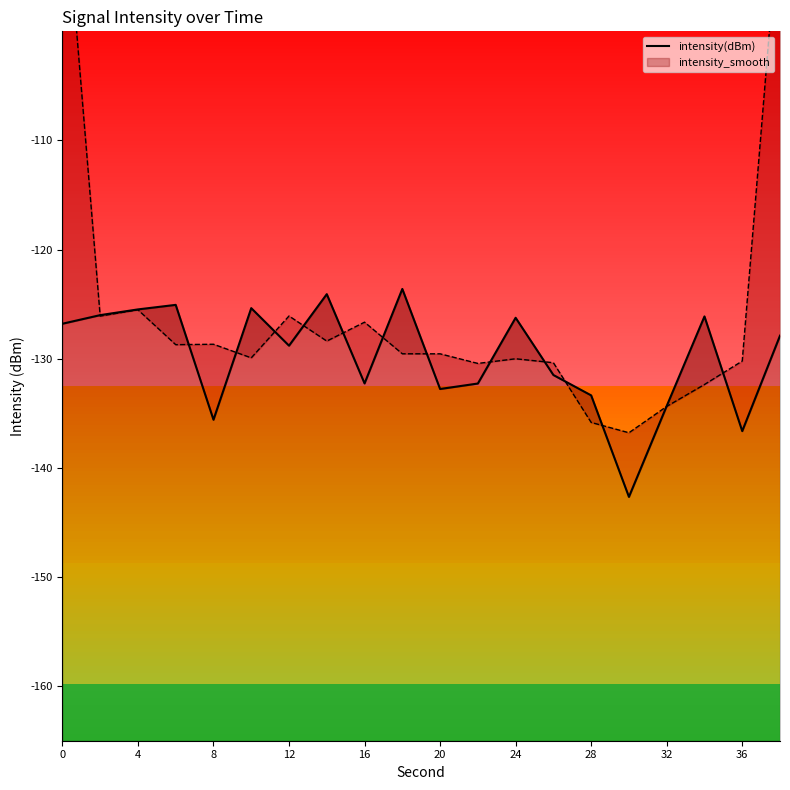

Is this an area chart (filled region under the line)?

No